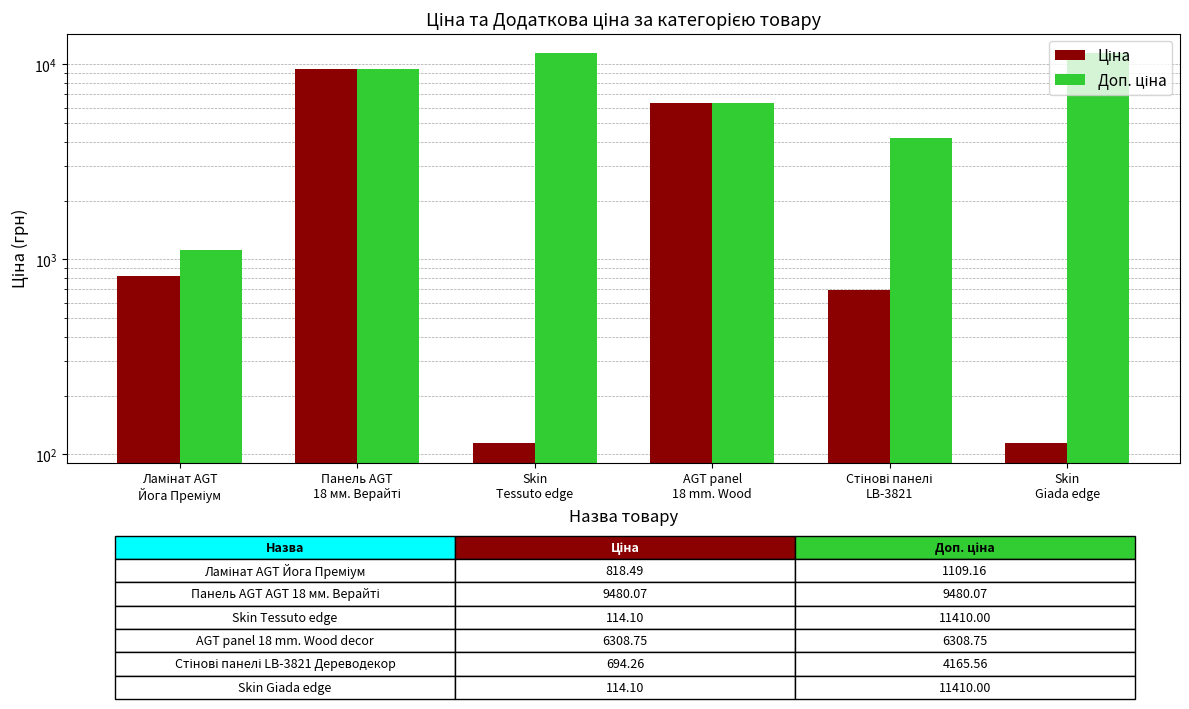

Between Ламінат AGT
Йога Преміум and Skin
Tessuto edge, which series saw the biggest shift?

Доп. ціна